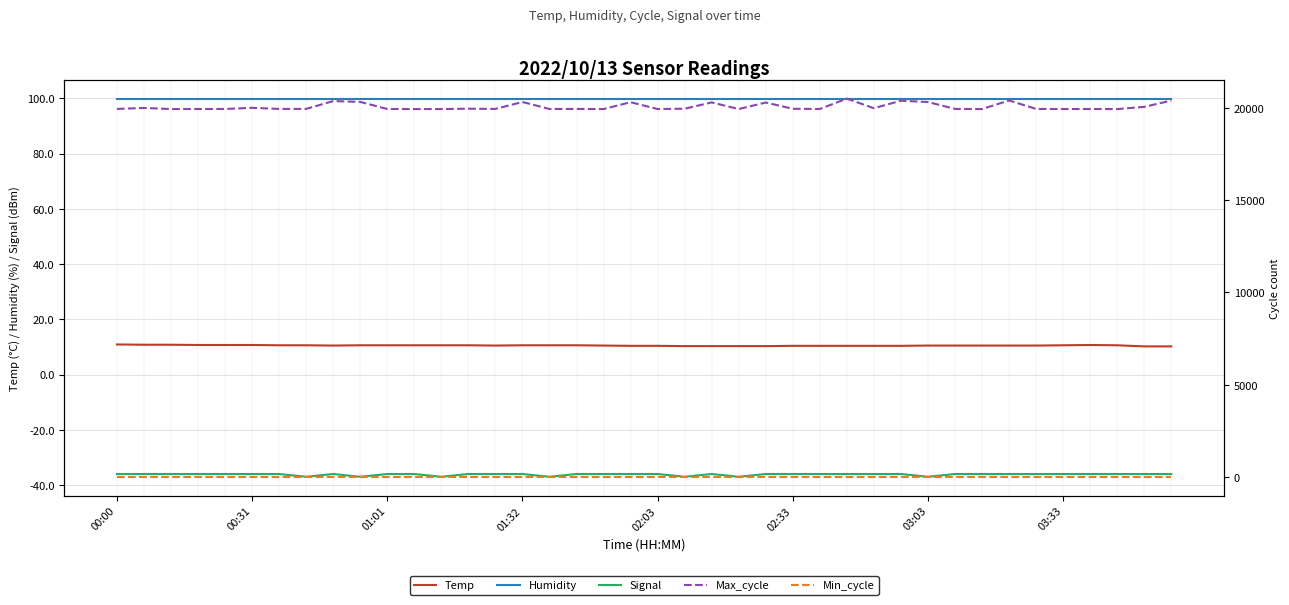

True or false: Signal and Humidity cross at least once.

False